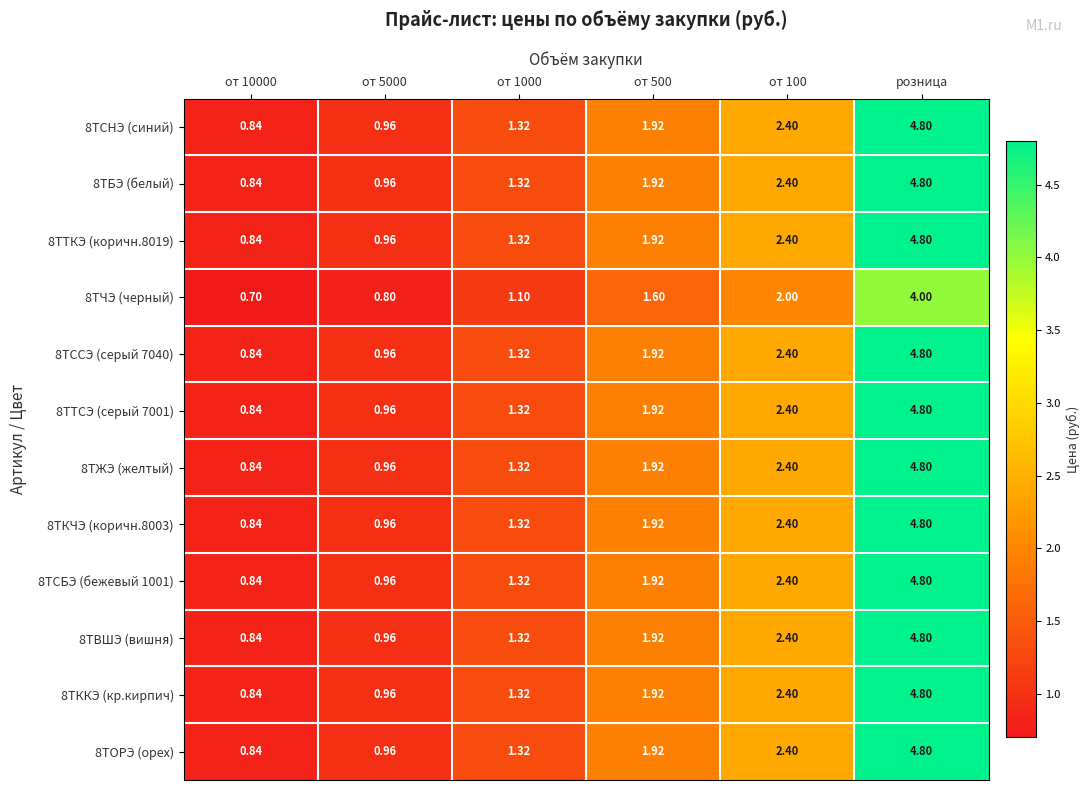

Is the value of 8ТСБЭ (бежевый 1001) at от 1000 greater than the value of 8ТВШЭ (вишня) at от 10000?

Yes